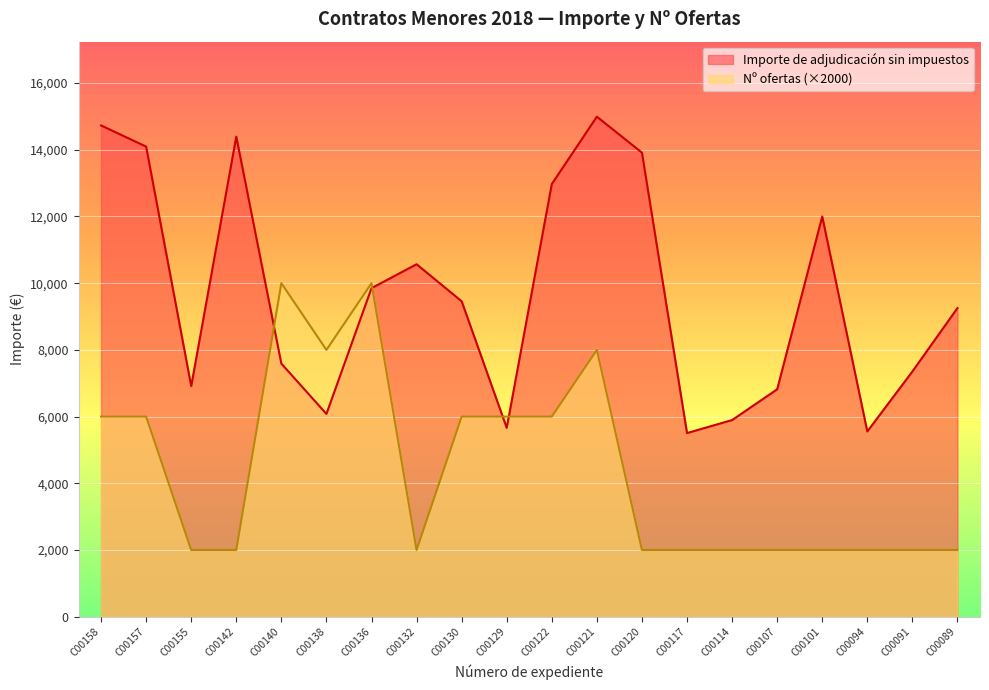

What is the difference between the maximum and minimum values in the Importe de adjudicación sin impuestos series?

9485.9